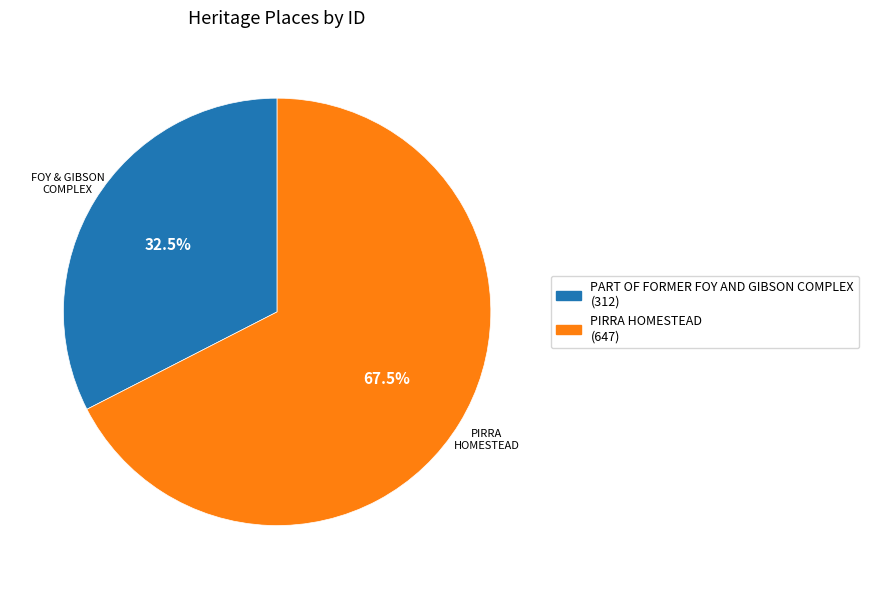

How many slices are in this pie chart?

2